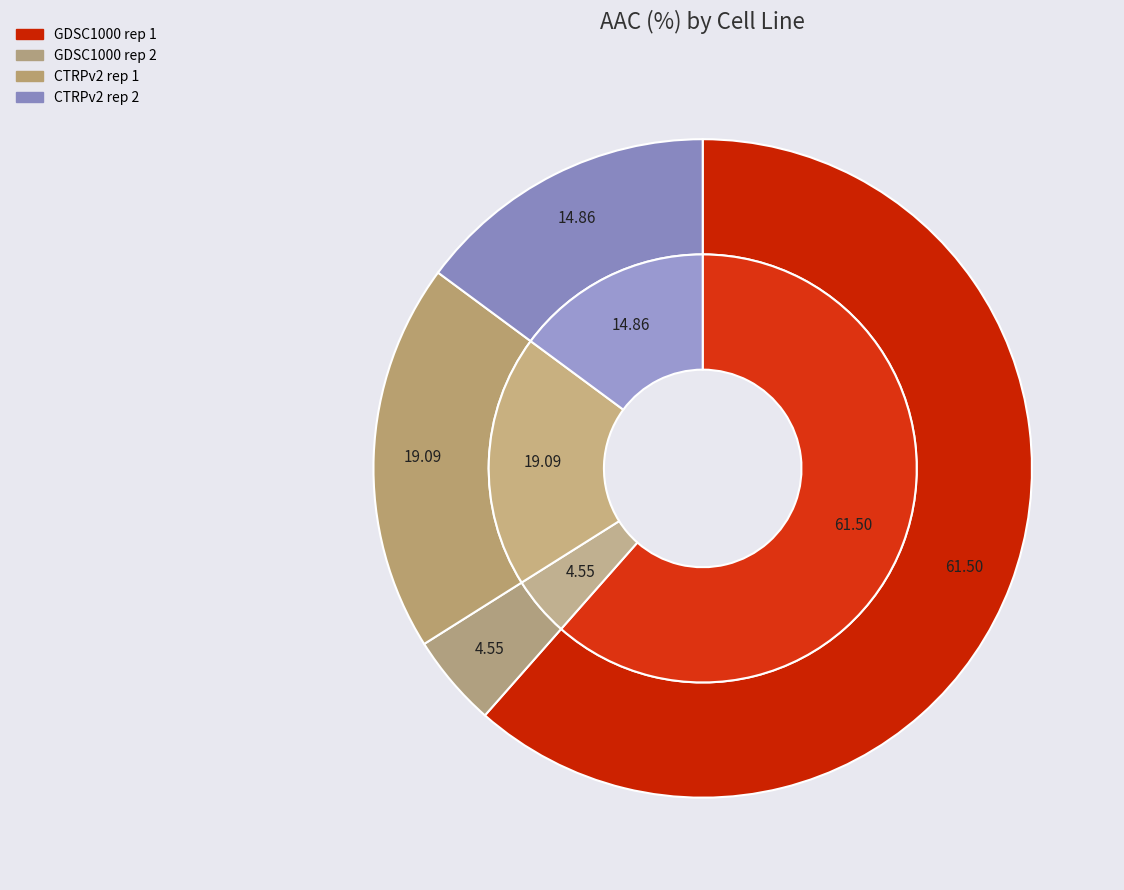

How many segments does this pie chart have?

4